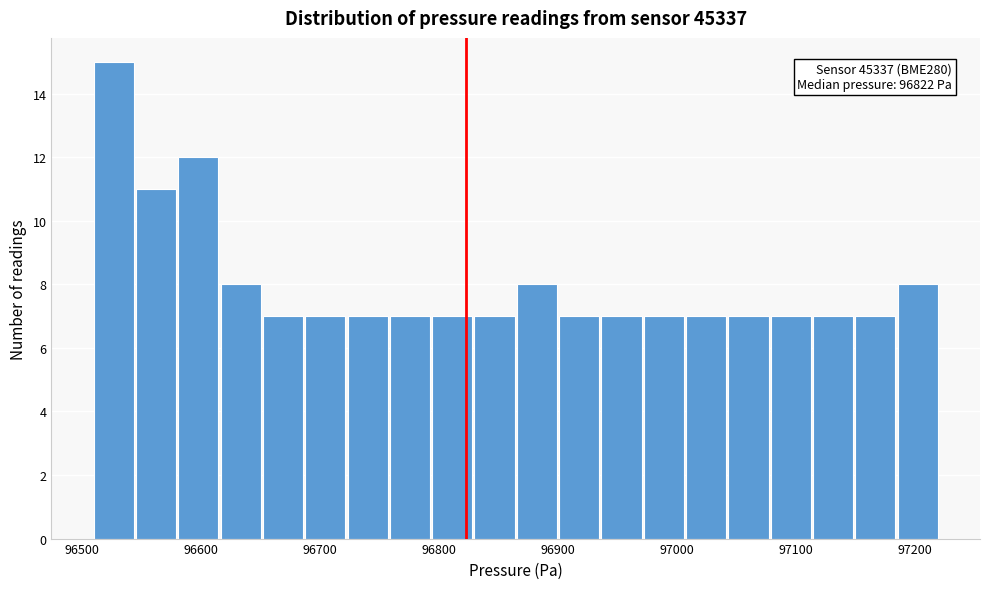

Read against the x-axis, roughly where is the centre of the tallest bar?

96530